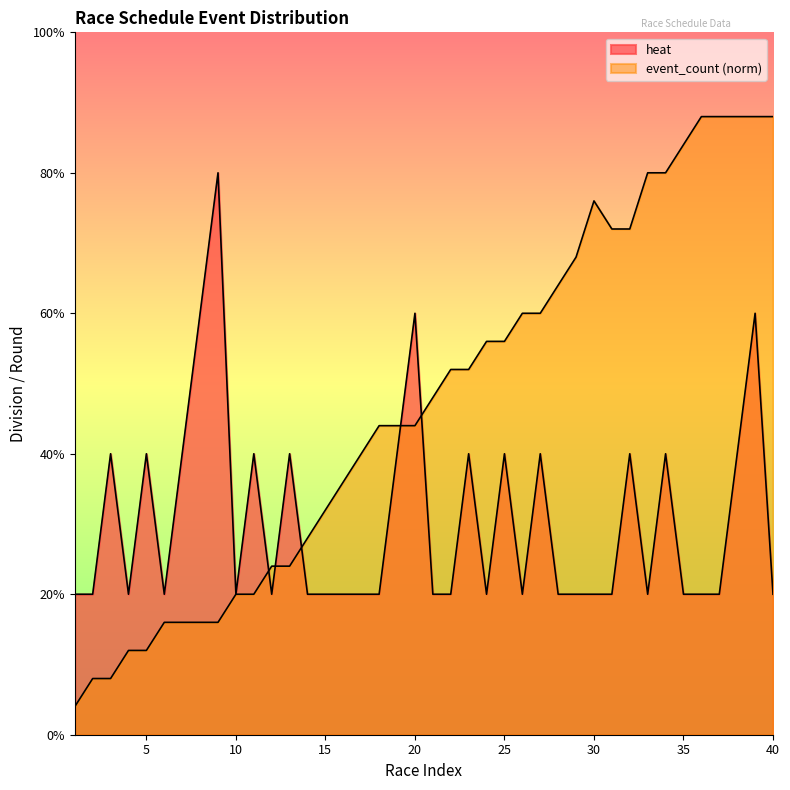

At which category does the chart reach its peak across all series?

36